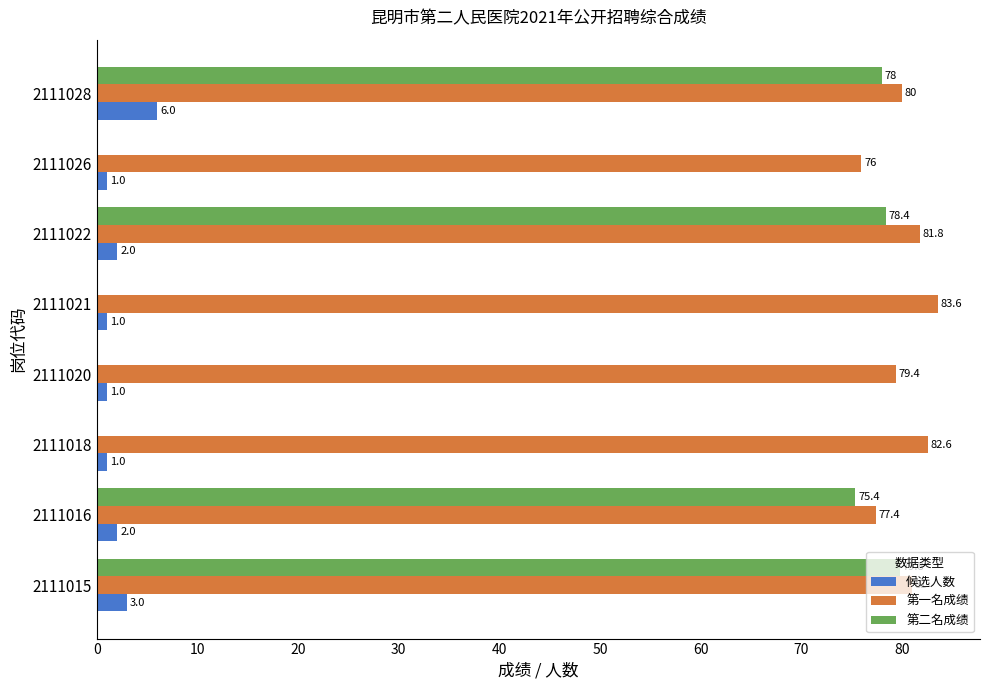

How many 候选人数 values are between 1 and 3?

7